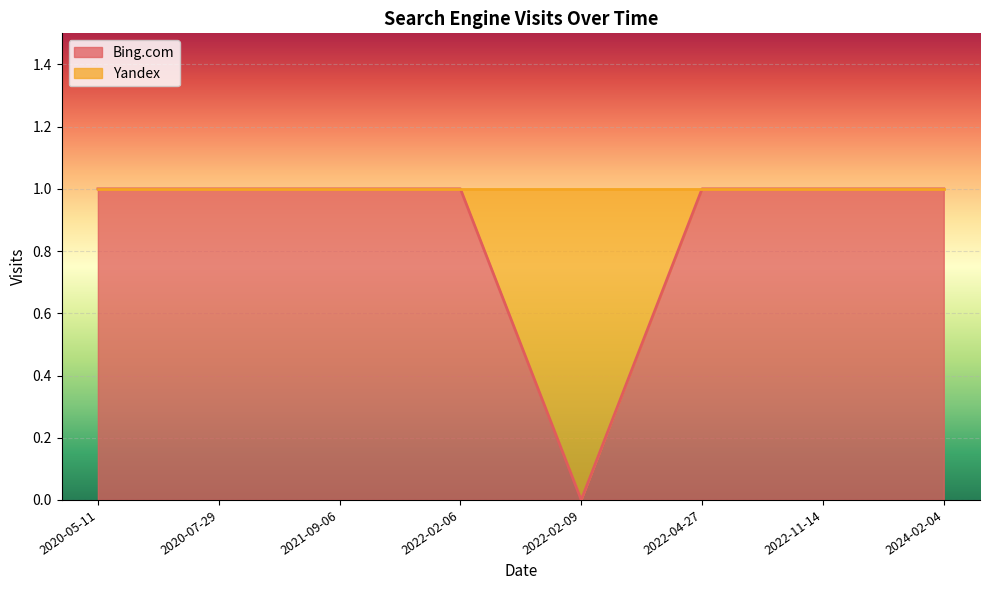

Which category has the lowest value across all series?

2022-02-09